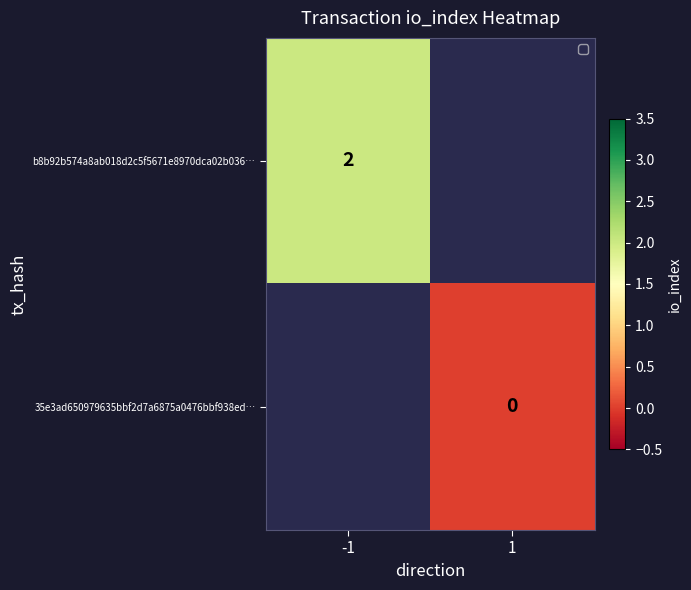

The value of b8b92b574a8ab018d2c5f5671e8970dca02b036… at -1 is 3. True or false?

False